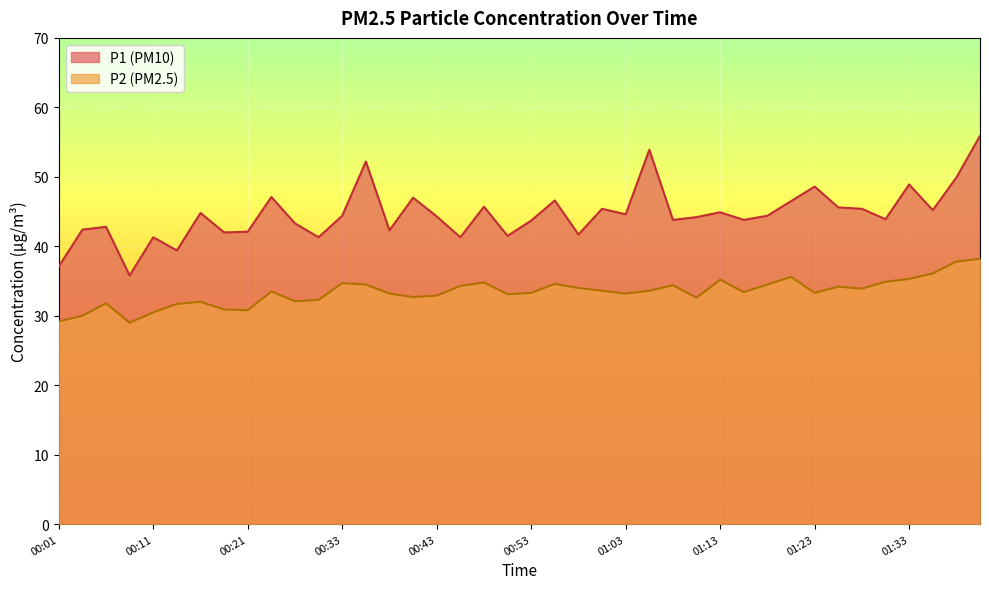

Reading right to left, transcribe all the data shown in this chart.

P1: 55.9	49.9	45.2	48.9	43.9	45.4	45.6	48.6	46.5	44.4	43.8	44.9	44.2	43.8	53.9	44.6	45.4	41.7	46.6	43.7	41.5	45.7	41.3	44.3	47.0	42.3	52.2	44.4	41.3	43.3	47.1	42.1	42.0	44.8	39.4	41.3	35.8	42.8	42.4	37.1
P2: 38.2	37.8	36.1	35.3	34.9	33.9	34.2	33.3	35.6	34.5	33.4	35.2	32.6	34.4	33.6	33.2	33.6	34.0	34.6	33.3	33.1	34.8	34.3	32.9	32.7	33.2	34.5	34.7	32.3	32.1	33.5	30.8	30.9	32.0	31.7	30.5	29.0	31.8	30.0	29.2